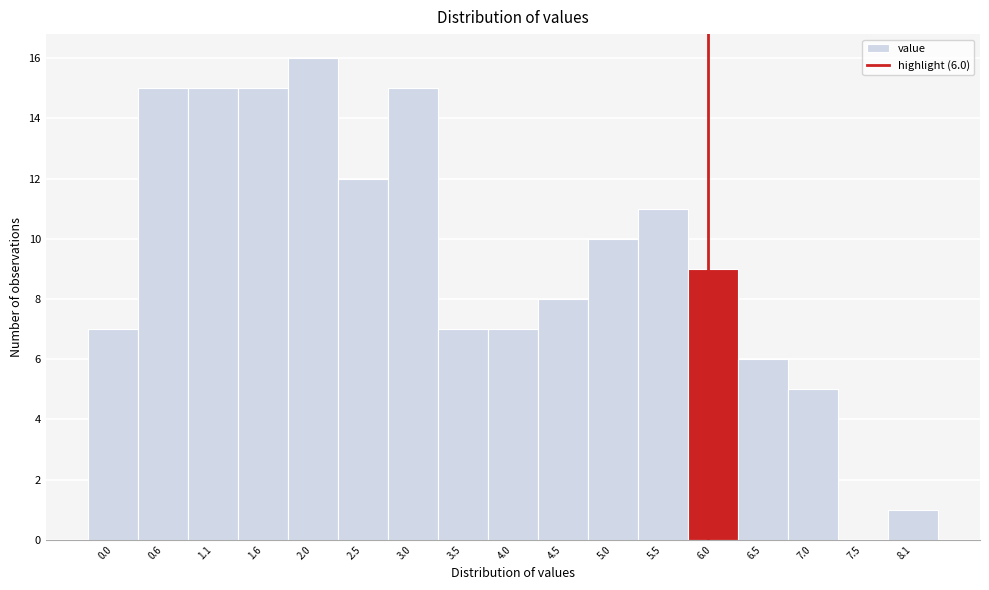

Over which range of the x-axis is the bar tallest?

1.8 to 2.3